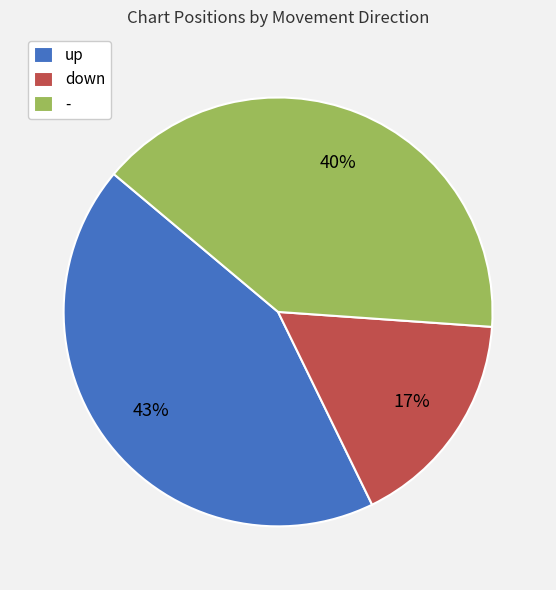

Is it true that down is 25% of the pie?

False